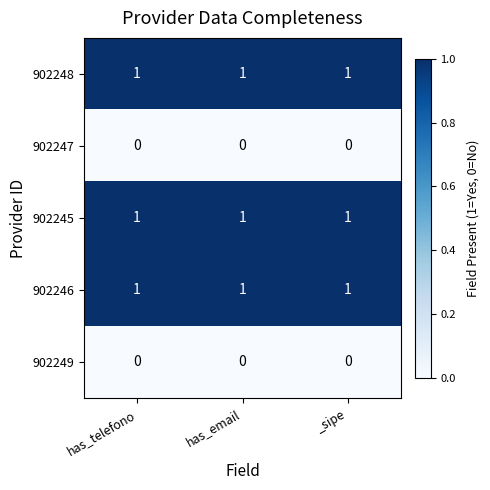

Is it true that 902249 equals 0 at _sipe?

True